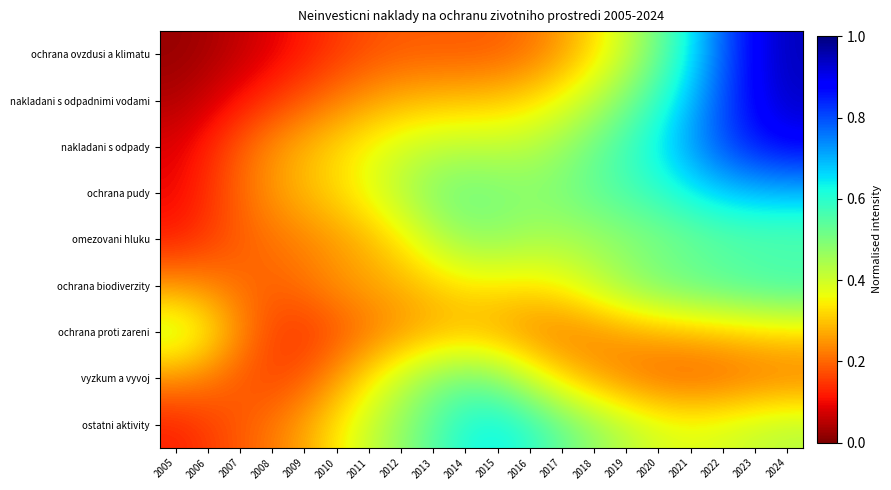

Reading left to right, what are all the values shown in this chart?

ochrana ovzdusi a klimatu: 2005=0.0	2006=0.0	2007=0.1	2008=0.1	2009=0.1	2010=0.1	2011=0.2	2012=0.2	2013=0.2	2014=0.2	2015=0.2	2016=0.2	2017=0.3	2018=0.3	2019=0.4	2020=0.5	2021=0.6	2022=0.8	2023=0.9	2024=0.9
nakladani s odpadnimi vodami: 2005=0.0	2006=0.1	2007=0.1	2008=0.1	2009=0.2	2010=0.2	2011=0.3	2012=0.3	2013=0.3	2014=0.3	2015=0.3	2016=0.3	2017=0.4	2018=0.4	2019=0.5	2020=0.6	2021=0.7	2022=0.8	2023=0.9	2024=0.9
nakladani s odpady: 2005=0.1	2006=0.1	2007=0.2	2008=0.2	2009=0.3	2010=0.3	2011=0.4	2012=0.4	2013=0.4	2014=0.4	2015=0.4	2016=0.4	2017=0.5	2018=0.5	2019=0.6	2020=0.6	2021=0.7	2022=0.8	2023=0.9	2024=0.9
ochrana pudy: 2005=0.1	2006=0.1	2007=0.2	2008=0.3	2009=0.3	2010=0.3	2011=0.4	2012=0.4	2013=0.5	2014=0.5	2015=0.5	2016=0.5	2017=0.5	2018=0.5	2019=0.6	2020=0.6	2021=0.6	2022=0.7	2023=0.7	2024=0.7
omezovani hluku: 2005=0.1	2006=0.2	2007=0.2	2008=0.2	2009=0.2	2010=0.3	2011=0.3	2012=0.3	2013=0.4	2014=0.5	2015=0.5	2016=0.5	2017=0.4	2018=0.5	2019=0.5	2020=0.5	2021=0.5	2022=0.5	2023=0.5	2024=0.5
ochrana biodiverzity: 2005=0.2	2006=0.2	2007=0.2	2008=0.2	2009=0.2	2010=0.2	2011=0.3	2012=0.3	2013=0.3	2014=0.3	2015=0.3	2016=0.3	2017=0.4	2018=0.4	2019=0.5	2020=0.5	2021=0.5	2022=0.6	2023=0.6	2024=0.6
ochrana proti zareni: 2005=0.4	2006=0.4	2007=0.2	2008=0.2	2009=0.1	2010=0.2	2011=0.2	2012=0.2	2013=0.3	2014=0.3	2015=0.3	2016=0.2	2017=0.2	2018=0.2	2019=0.3	2020=0.3	2021=0.3	2022=0.3	2023=0.3	2024=0.3
vyzkum a vyvoj: 2005=0.2	2006=0.2	2007=0.2	2008=0.2	2009=0.2	2010=0.3	2011=0.3	2012=0.4	2013=0.5	2014=0.5	2015=0.5	2016=0.4	2017=0.3	2018=0.3	2019=0.2	2020=0.2	2021=0.2	2022=0.2	2023=0.2	2024=0.2
ostatni aktivity: 2005=0.1	2006=0.2	2007=0.2	2008=0.2	2009=0.3	2010=0.3	2011=0.4	2012=0.5	2013=0.5	2014=0.6	2015=0.6	2016=0.6	2017=0.5	2018=0.5	2019=0.4	2020=0.4	2021=0.4	2022=0.4	2023=0.4	2024=0.4